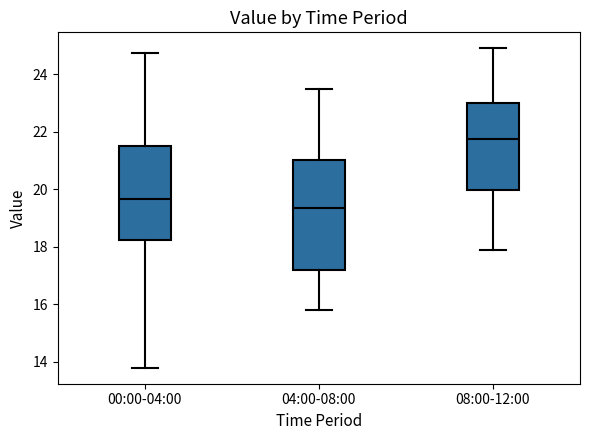

Which box is the tallest, from its lower edge to its upper edge?

04:00-08:00